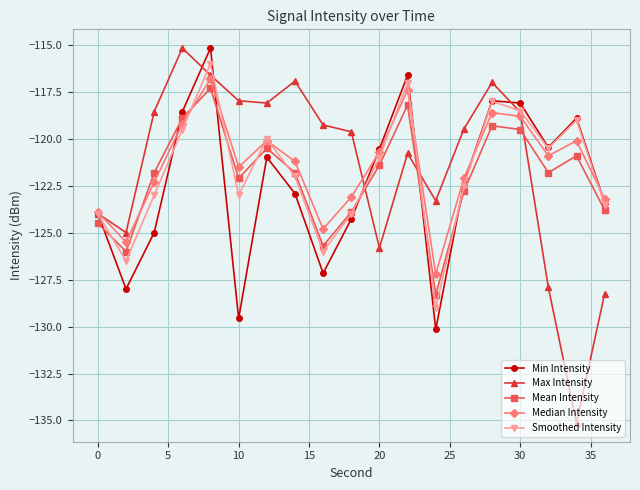

What is the value of the Min Intensity point at the 15th from the left?

-118.0